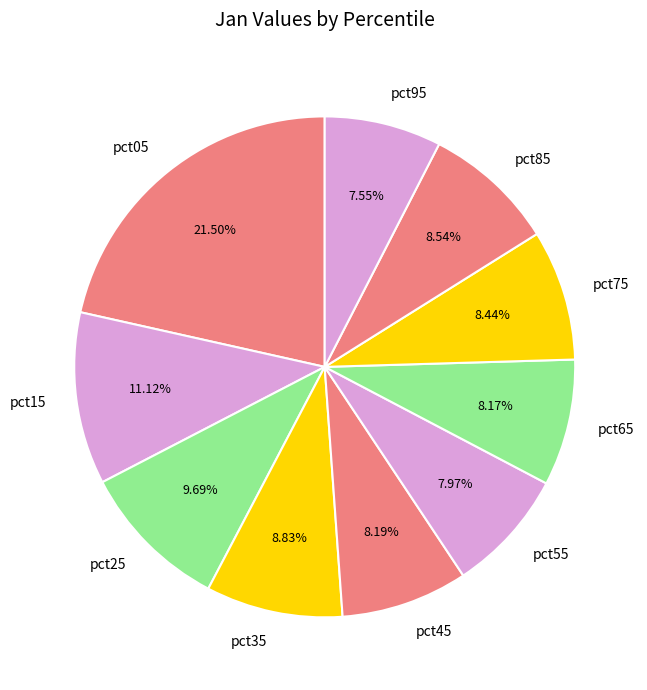

Is there a majority slice in this chart?

No